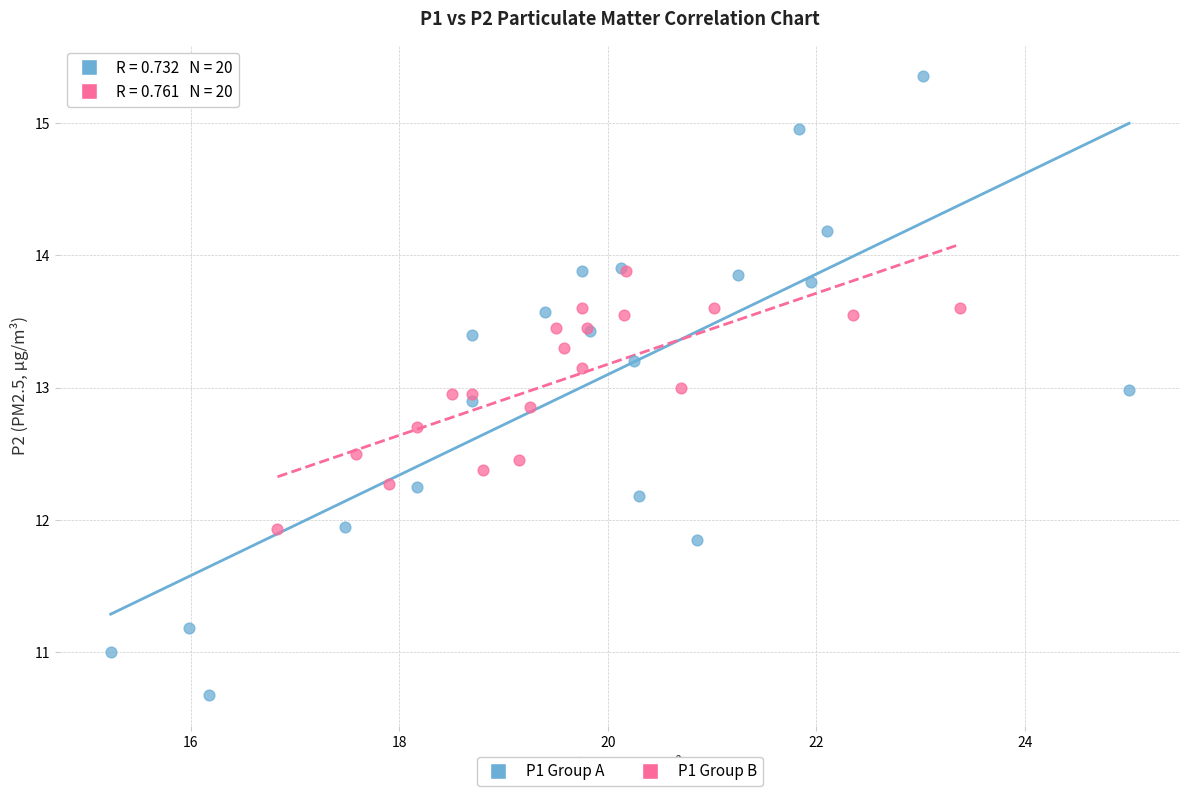

Which series reaches the minimum Y coordinate?

P1 Group A